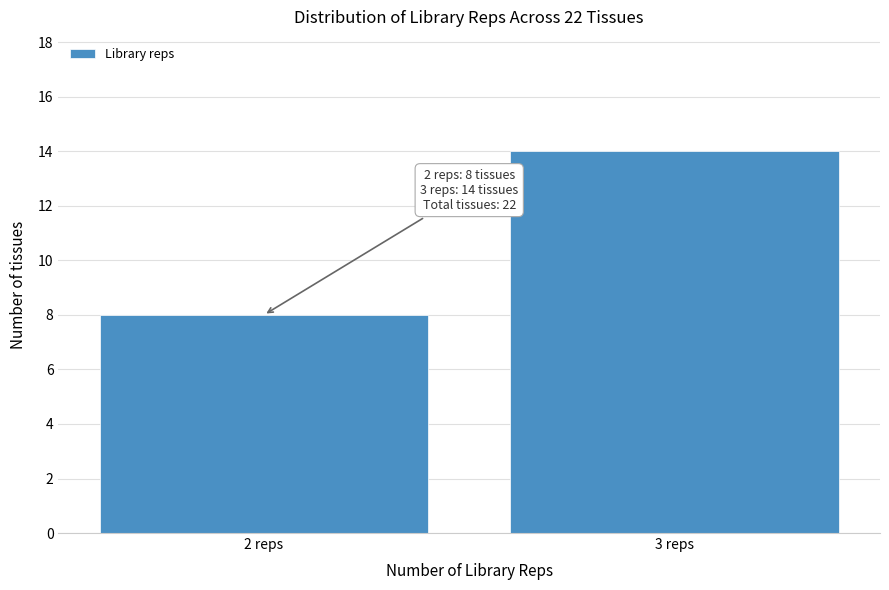

Reading right to left, extract all data points from this chart.

3 reps=14	2 reps=8